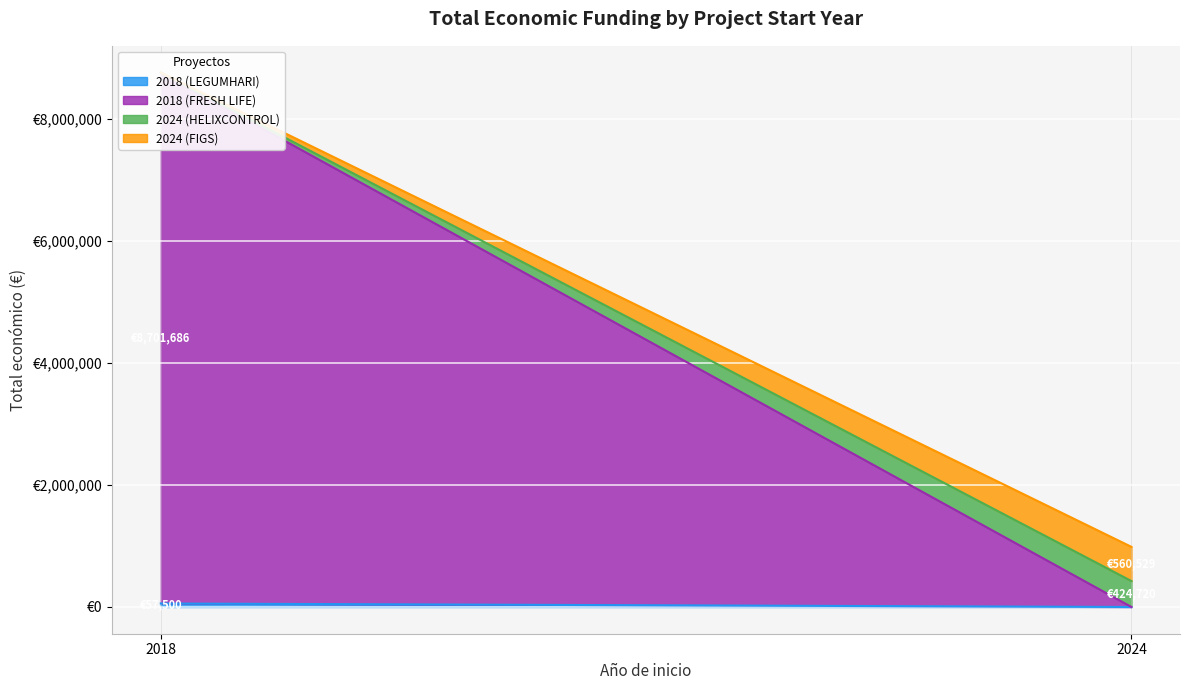

The chart shows a value of 3327259 at 2018 (FRESH LIFE). True or false?

False